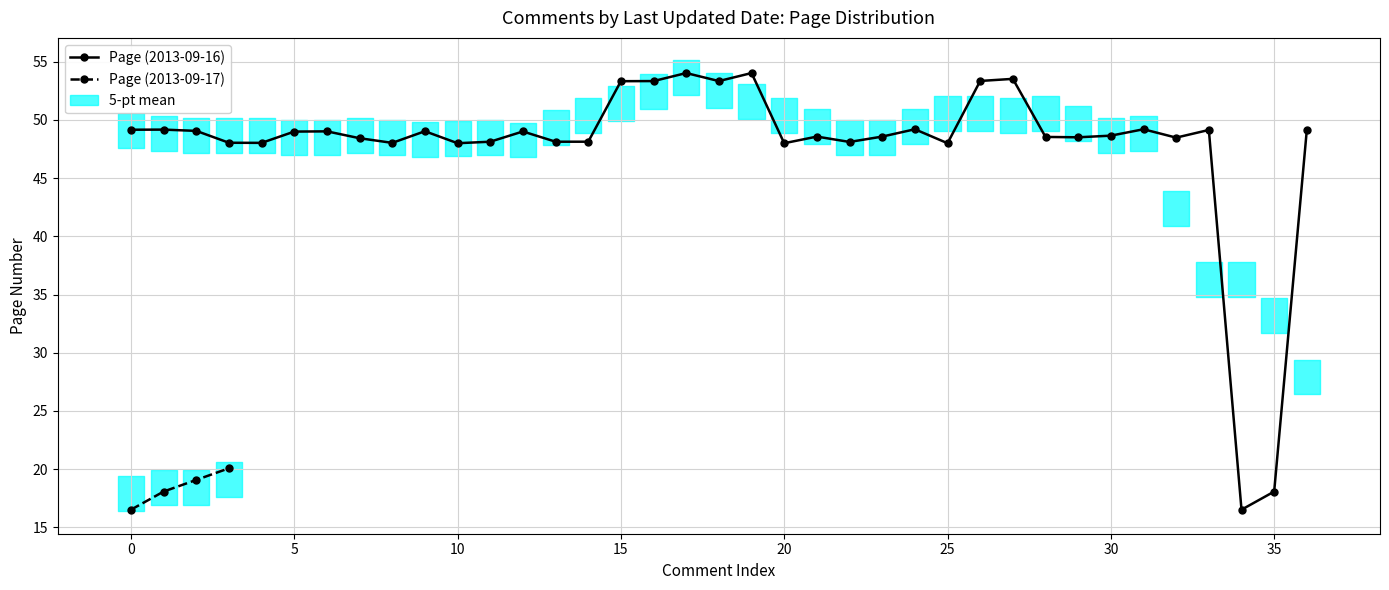

What is the difference between the values at 2013-09-16 09:25:48 and 2013-09-17 03:34:16?

33